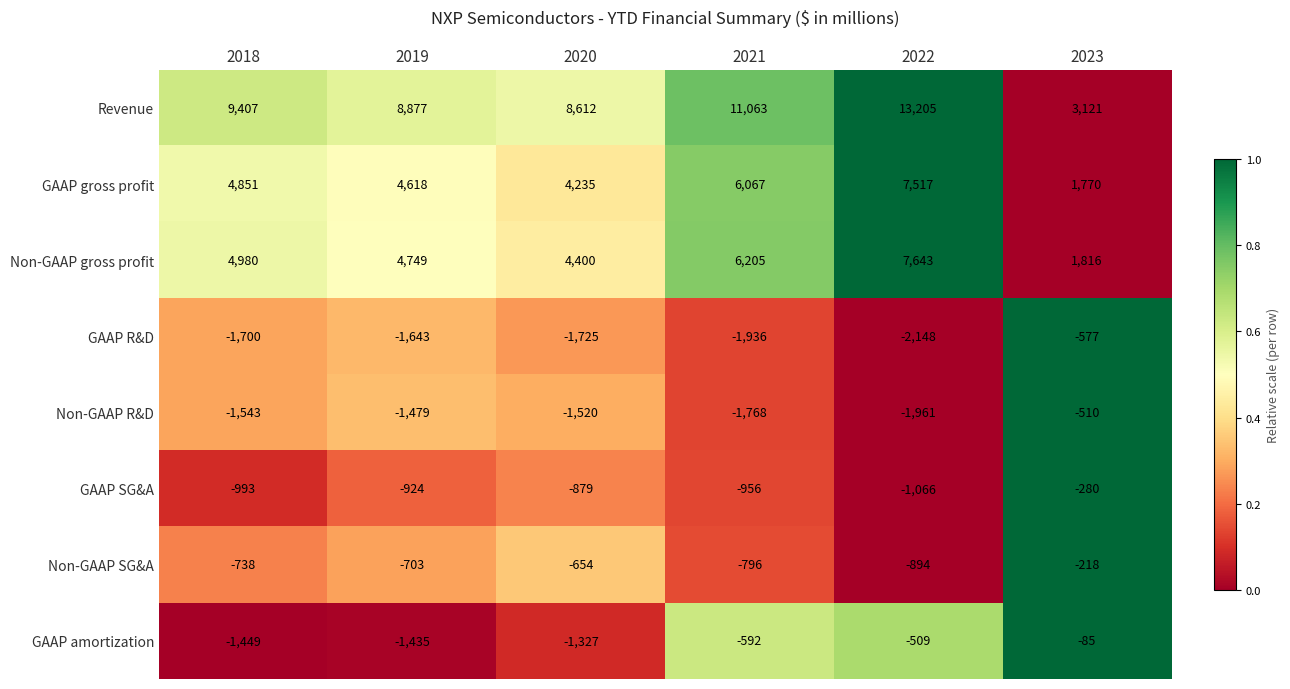

The value of GAAP gross profit at 2022 is 7517. True or false?

True